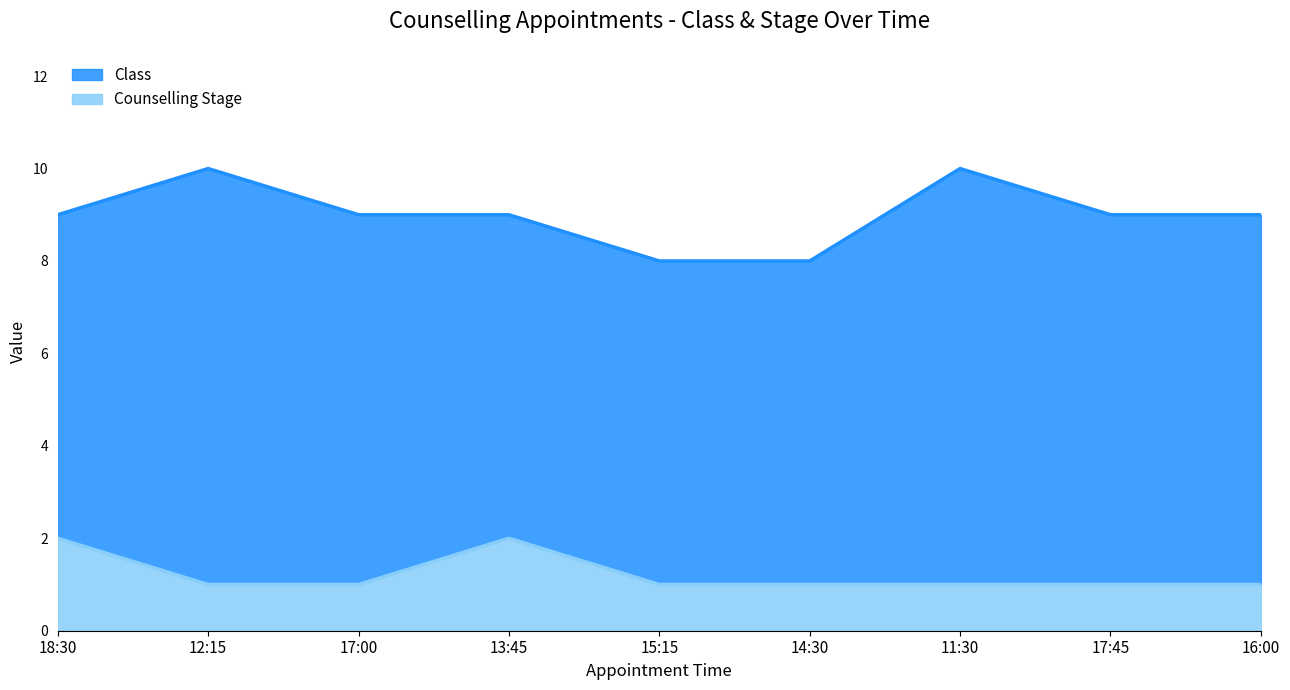

What is the label of the 4th point from the right?

14:30